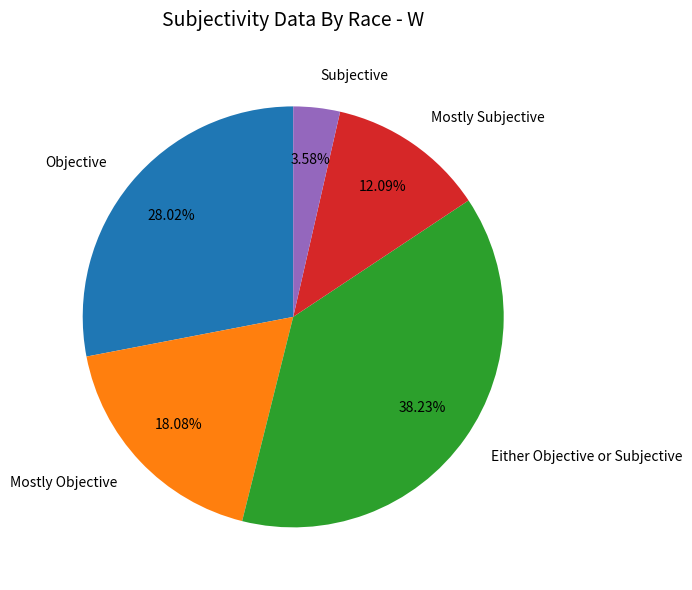

Which category has the biggest portion of the pie?

Either Objective or Subjective